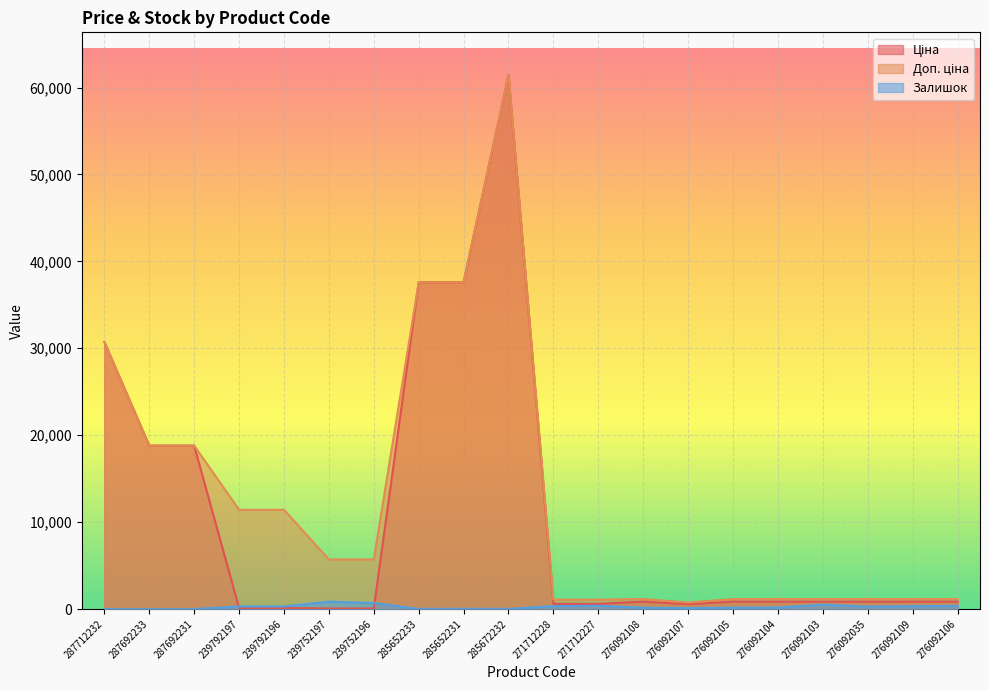

True or false: Ціна and Доп. ціна intersect in this chart.

False